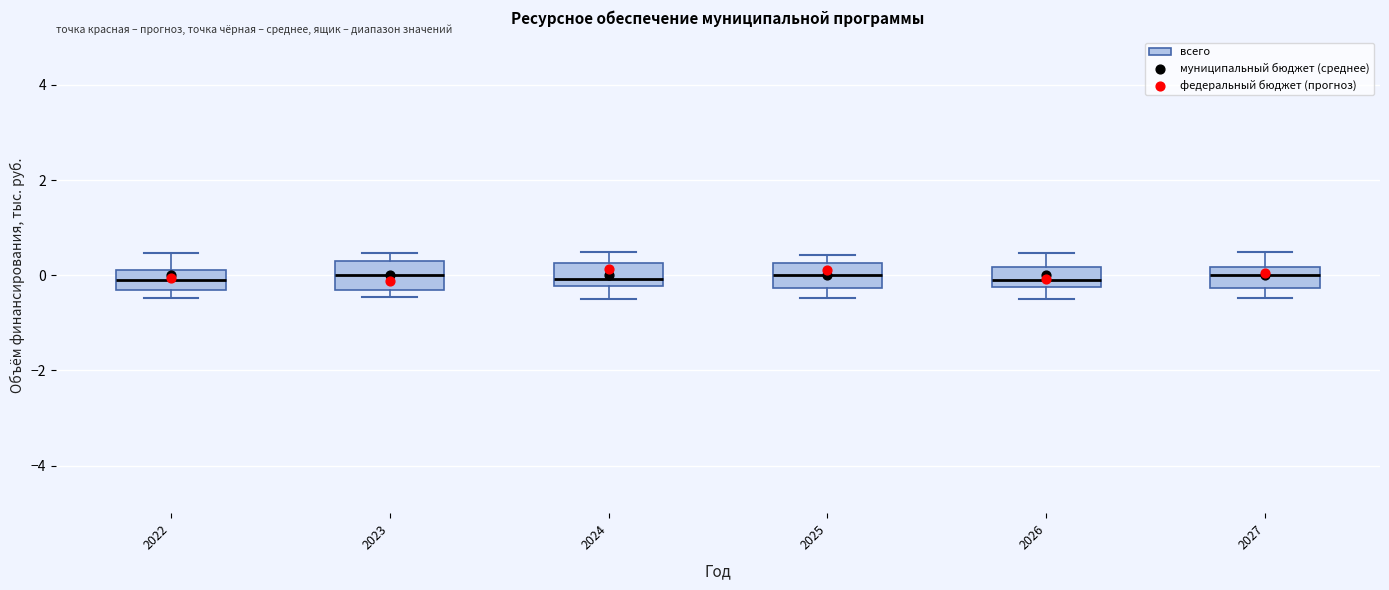

Where does the upper whisker of the box at x = 2022 end on the y-axis? The values are not printed on the chart, so give them approximately, as read against the axis.

0.4